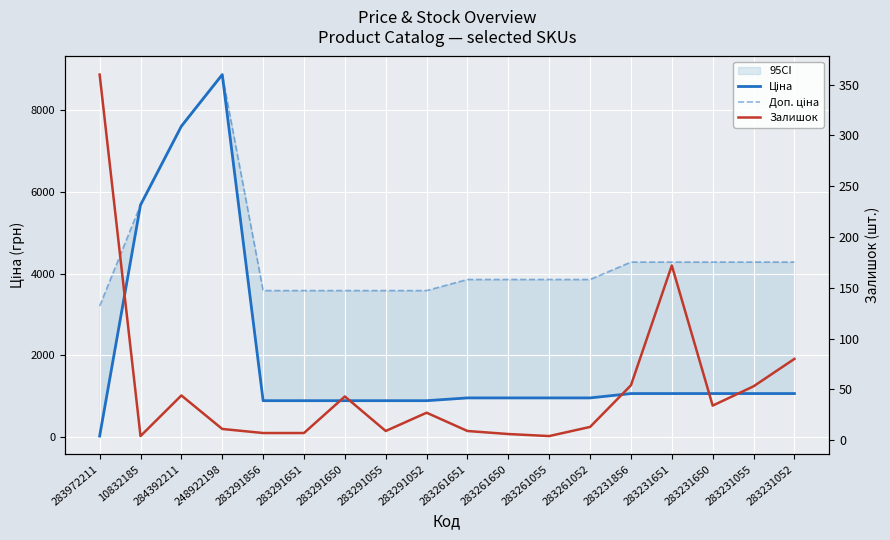

What is the sum of the Доп. ціна values at 283291856 and 283261055?

7437.6